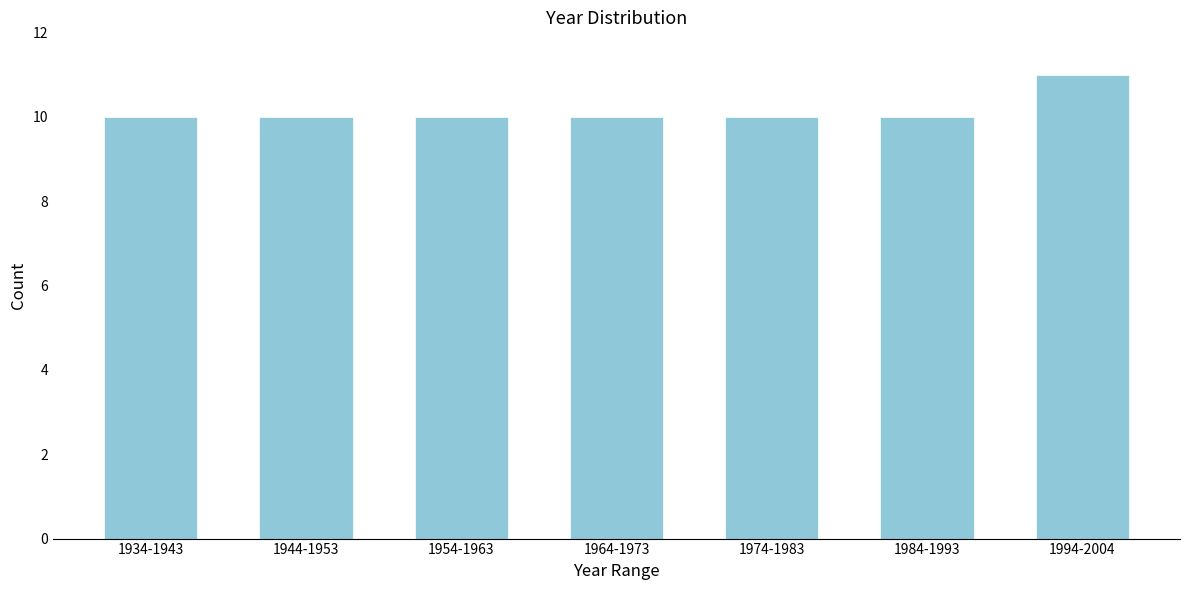

Reading right to left, transcribe all the data shown in this chart.

11	10	10	10	10	10	10